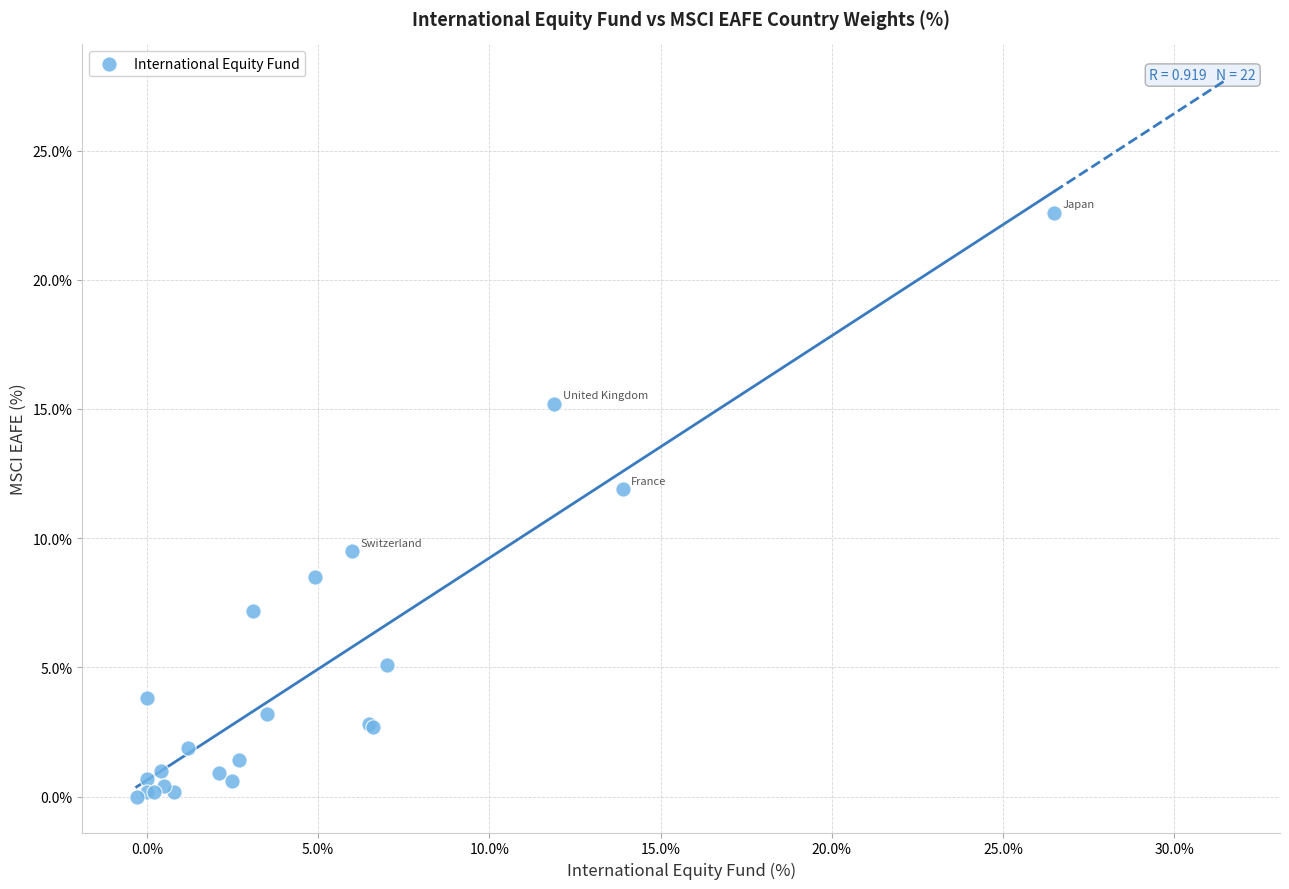

What Y value in the scatter plot is closest to 11?

11.9